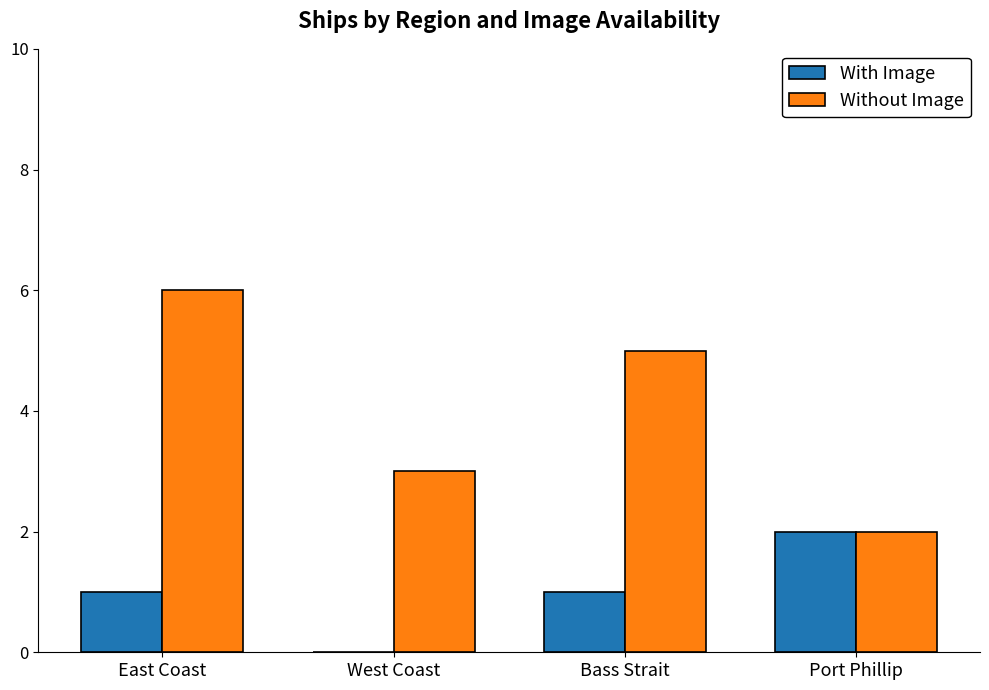

The With Image series shows 0 at West Coast. True or false?

True